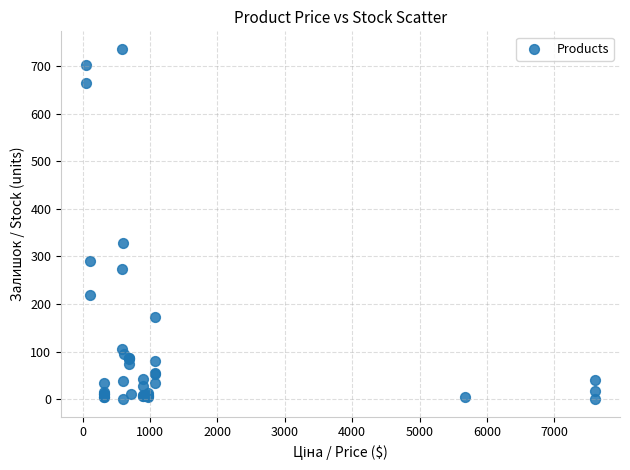

What Y value in the scatter plot is closest to 368?

328